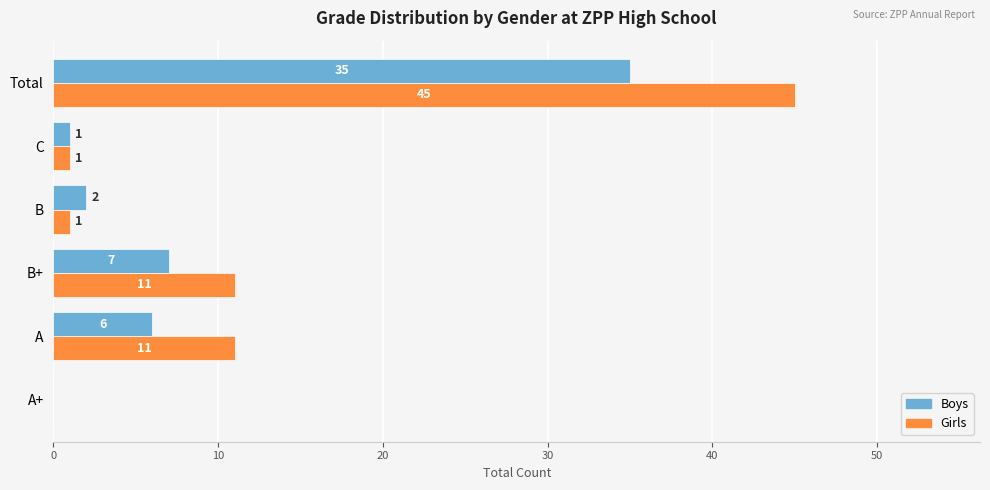

At which category is the sum across all series the highest?

Total